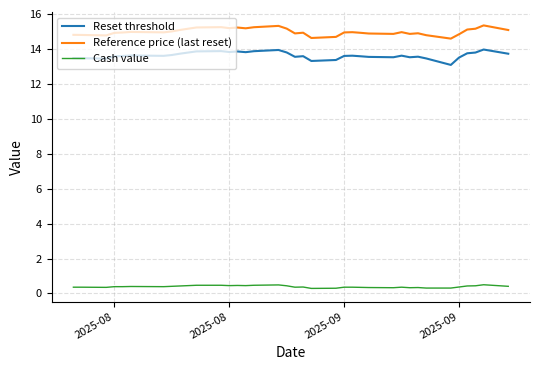

List the series in order of their peak value, lowest first.

Cash value, Reset threshold, Reference price (last reset)